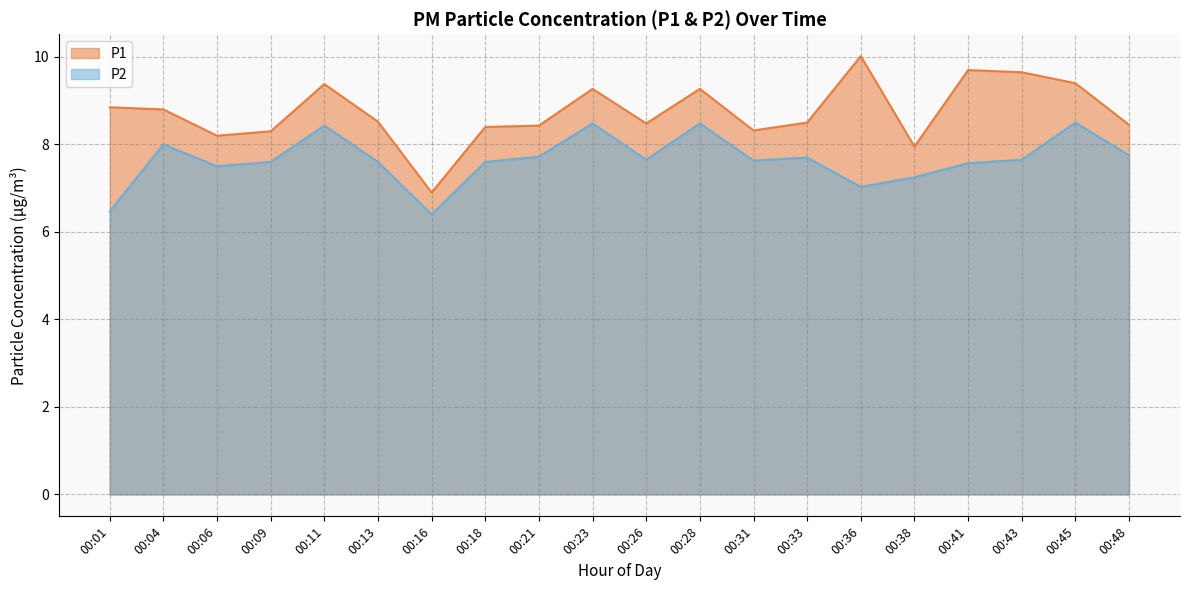

Where is the first local maximum for P2?

00:04